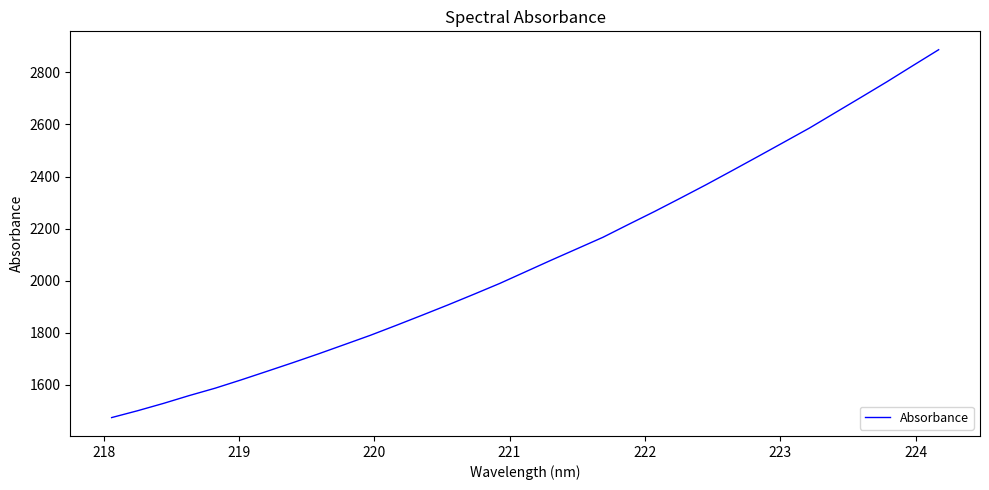

What is the difference between the maximum and minimum values?

1411.8